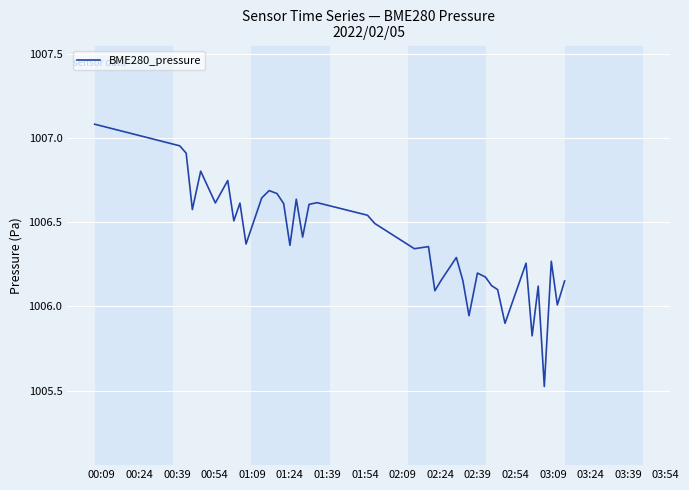

What is the greatest value displayed?

1007.1